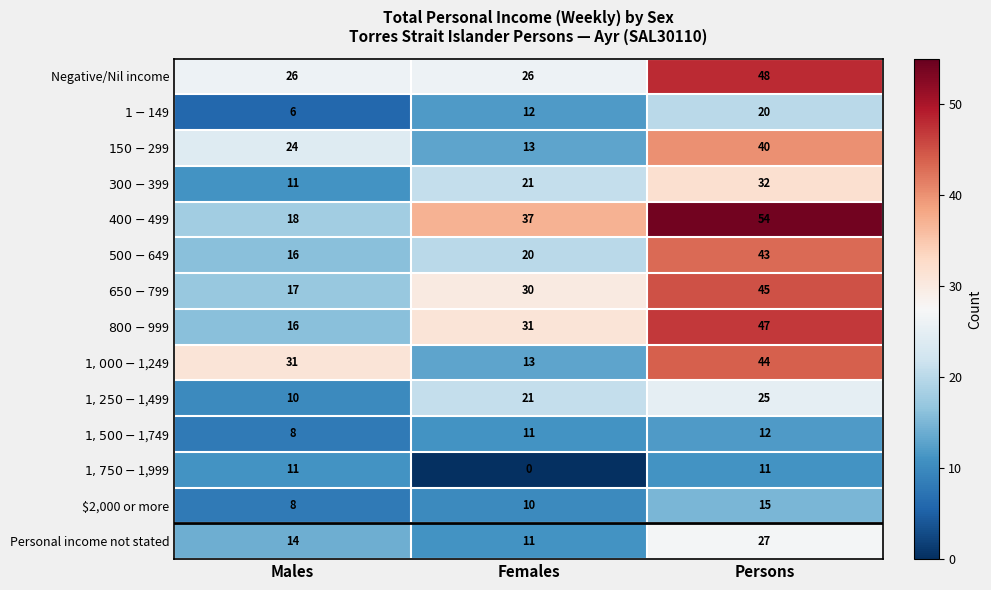

The value of Personal income not stated at Males is 23. True or false?

False